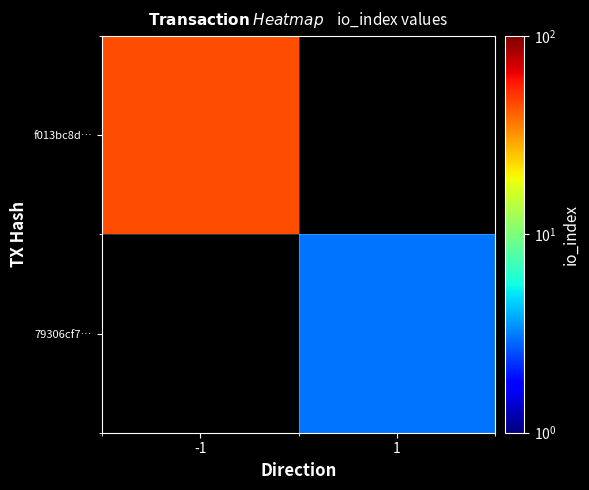

Rank the series by their maximum value, from lowest to highest.

f013bc8d…, 79306cf7…